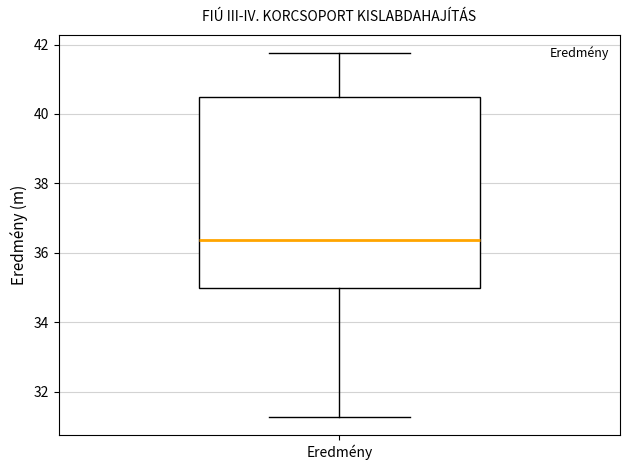

Transcribe this box plot: give where the median line is, the range the box spans, and where the two whiskers end, as read against the y-axis. The values are not printed on the chart, so give them approximately, as read against the axis.

median 36.4, box 35.0 to 40.4, whiskers 31.2 to 41.8